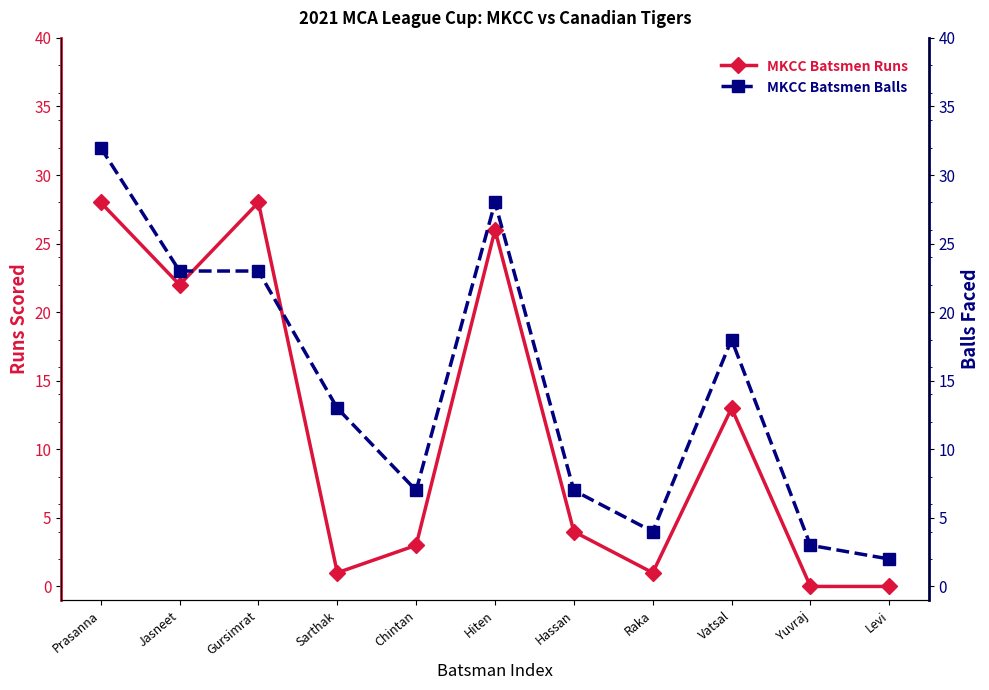

What is the sum of the MKCC Batsmen Runs values at Chintan and Gursimrat?

31